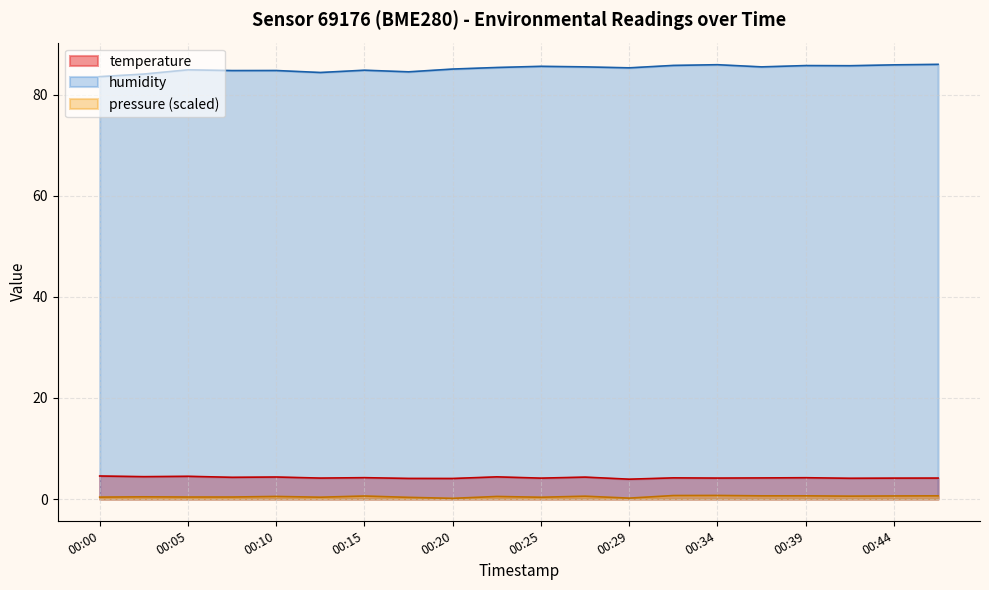

Does the chart have visible grid lines?

Yes